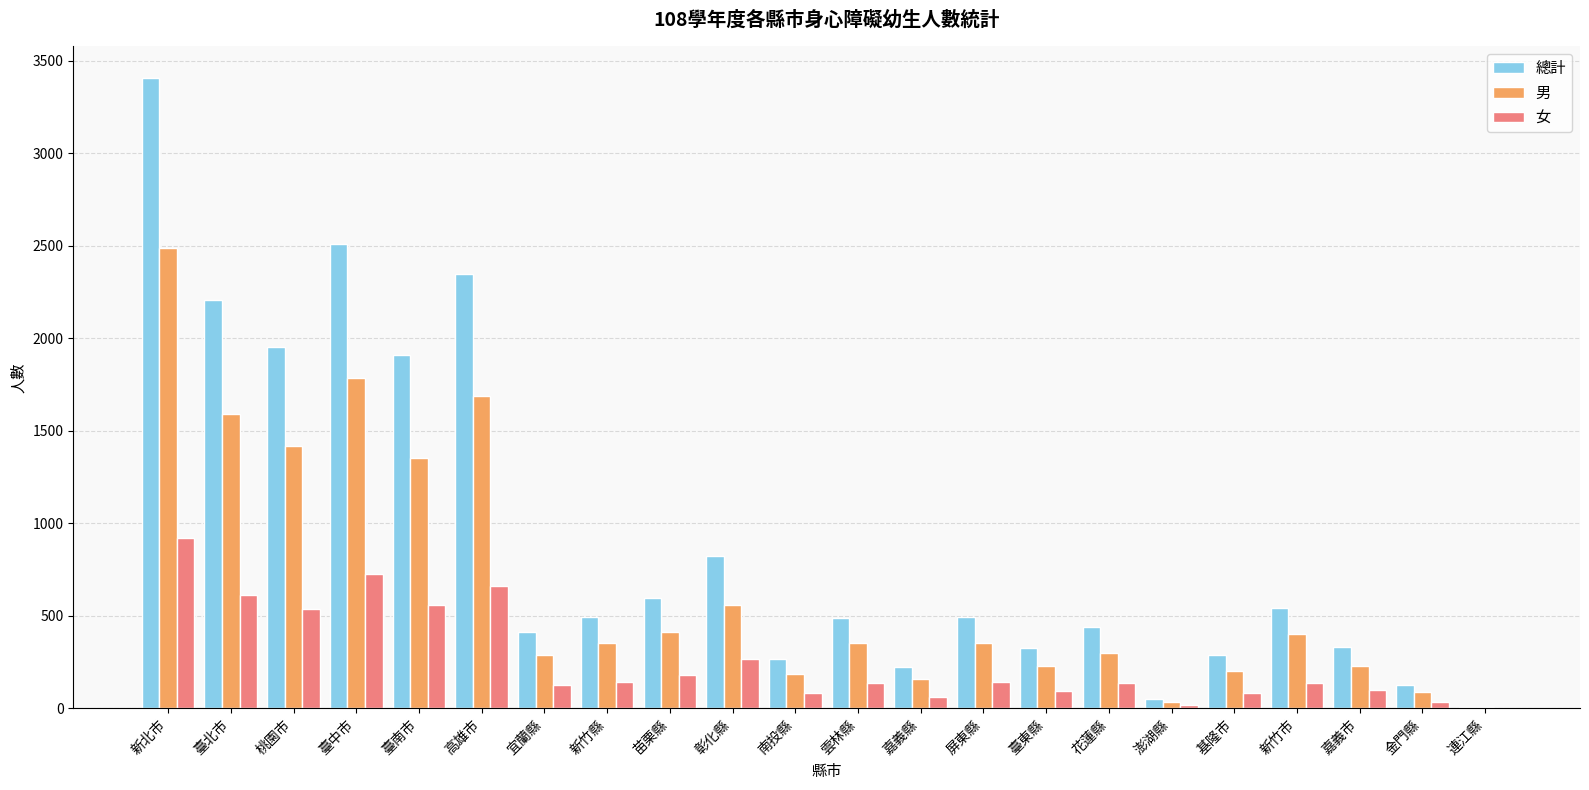

At which category is the sum across all series the highest?

新北市